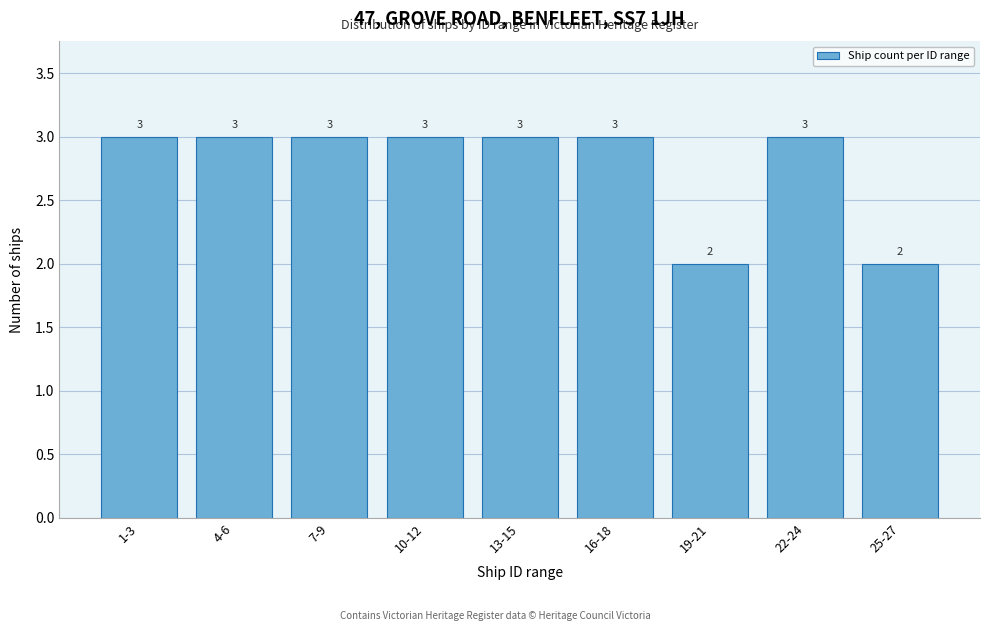

Reading left to right, list all the values displayed in this chart.

3	3	3	3	3	3	2	3	2